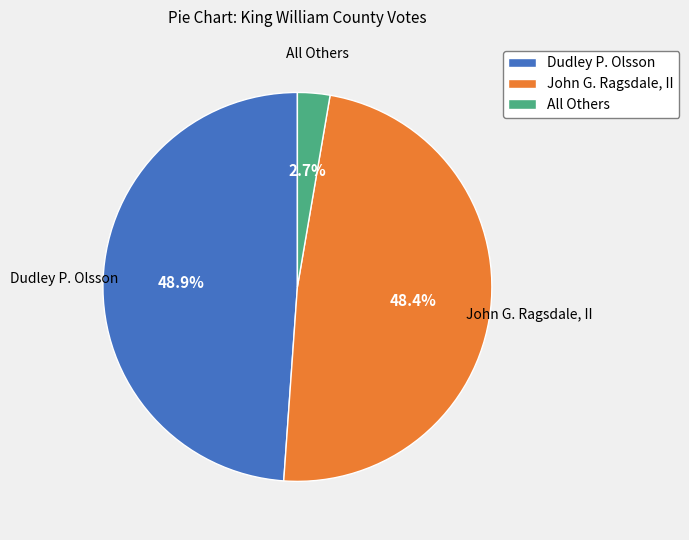

How many slices are in this pie chart?

3